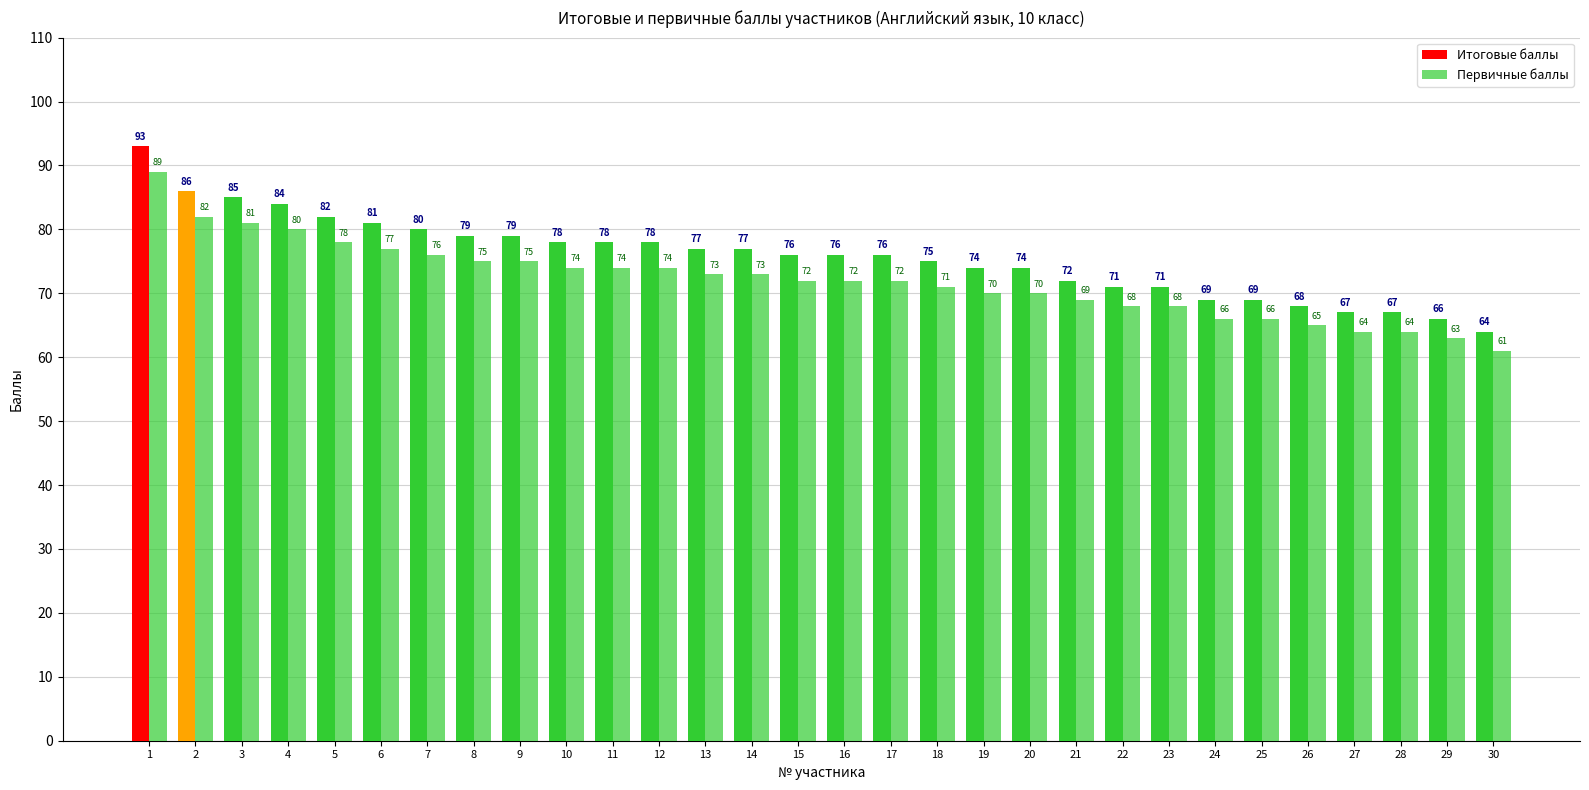

Are the bars grouped side by side (vs. stacked)?

Yes